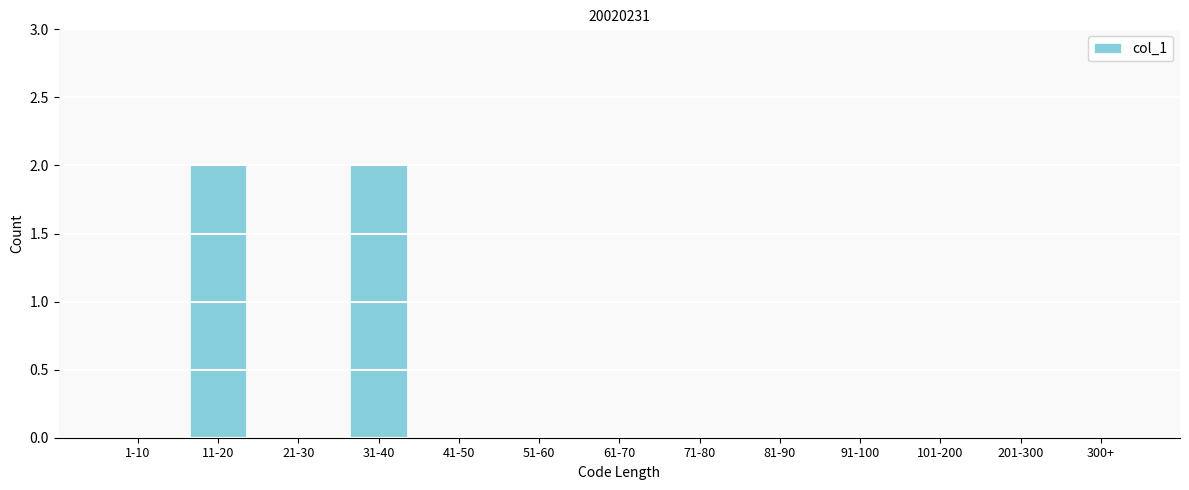

Reading left to right, list all the values displayed in this chart.

1-10=0	11-20=2	21-30=0	31-40=2	41-50=0	51-60=0	61-70=0	71-80=0	81-90=0	91-100=0	101-200=0	201-300=0	300+=0